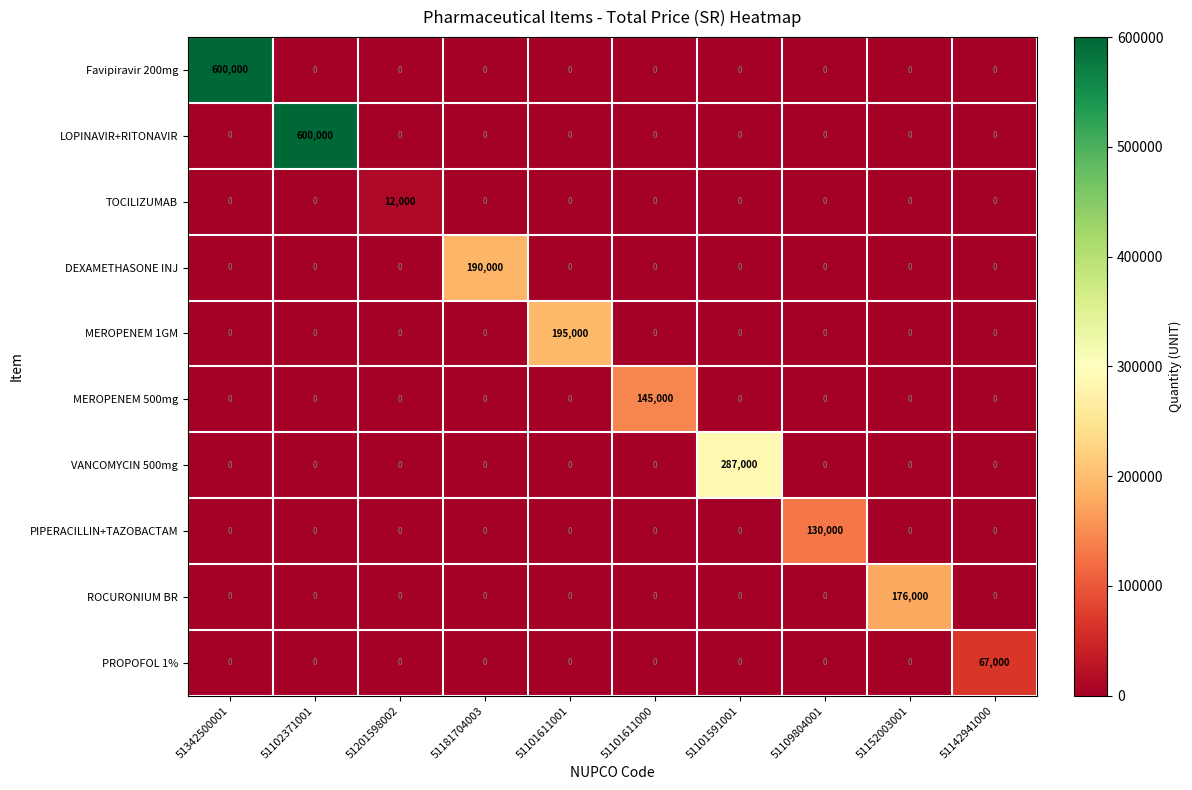

What is the sum of the LOPINAVIR+RITONAVIR values at 51109804001 and 51102371001?

600000